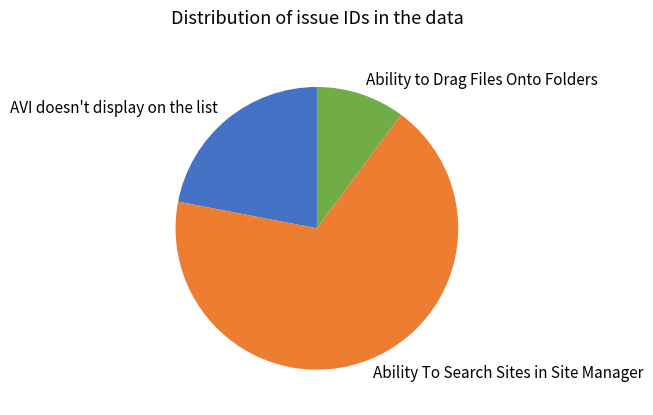

Approximately how many times larger is the value at AVI doesn't display on the list compared to Ability To Search Sites in Site Manager?

0.3